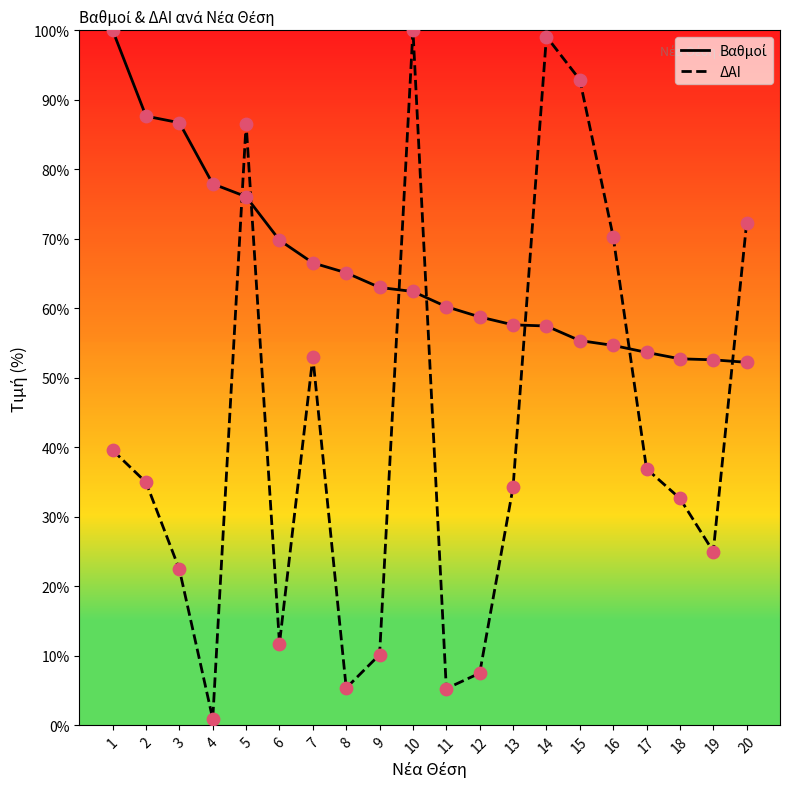

What is the total value across all series at 17?

90.5